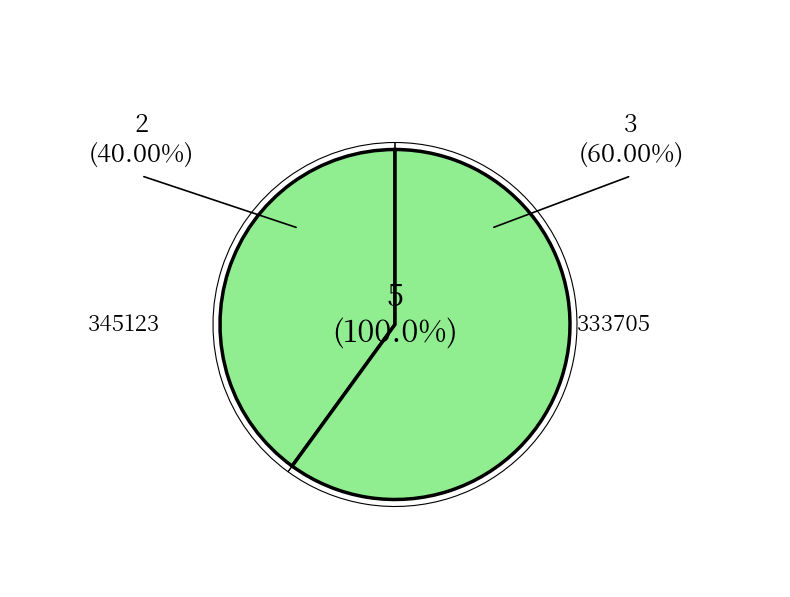

Does 333705 represent more than half of the total?

Yes